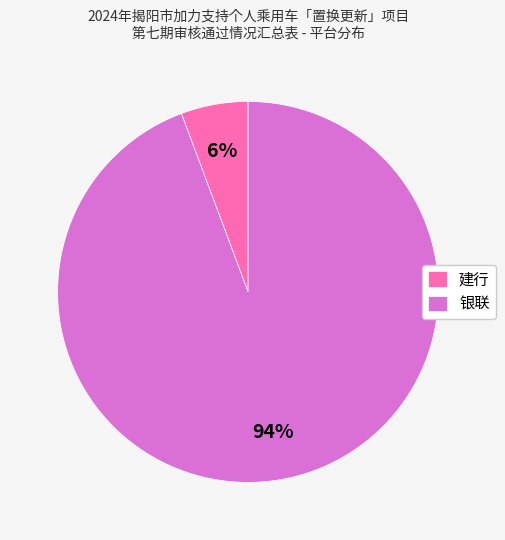

Which slice is the largest?

银联